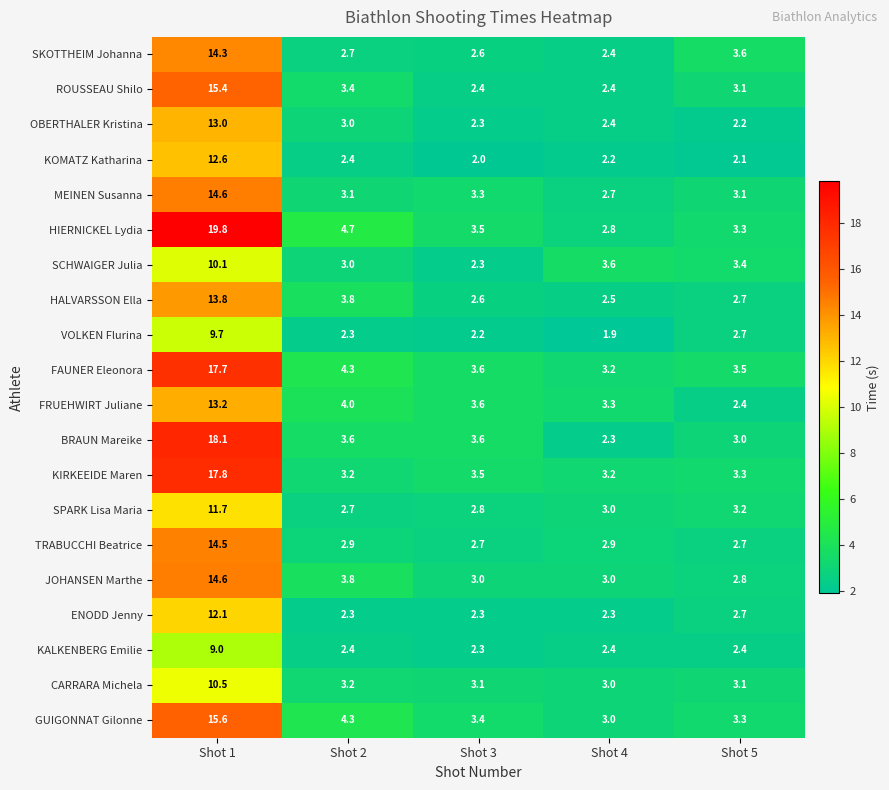

How many series are shown in this chart?

20